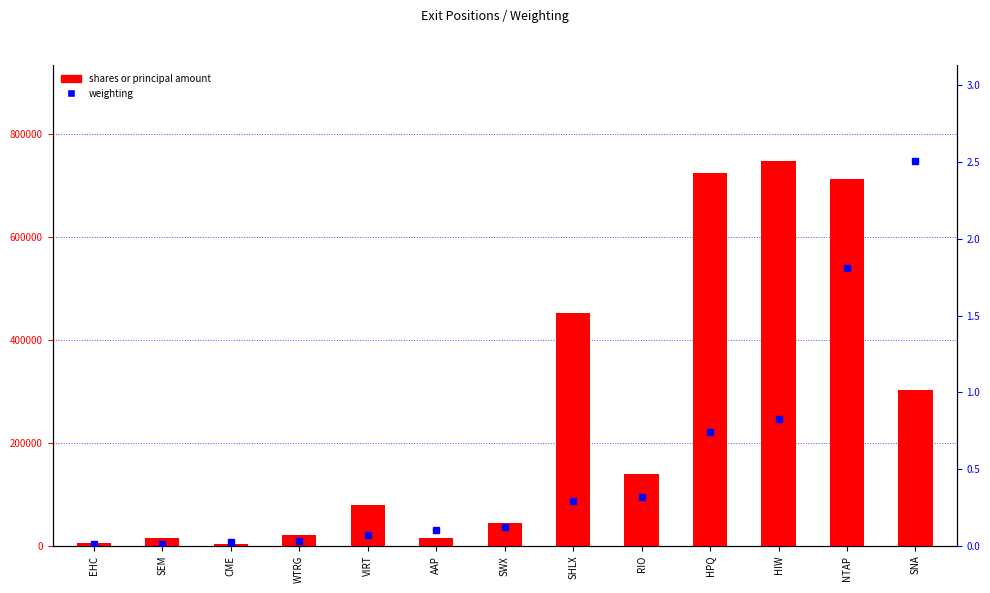

What is the difference between the weighting values at HIW and WTRG?

0.8